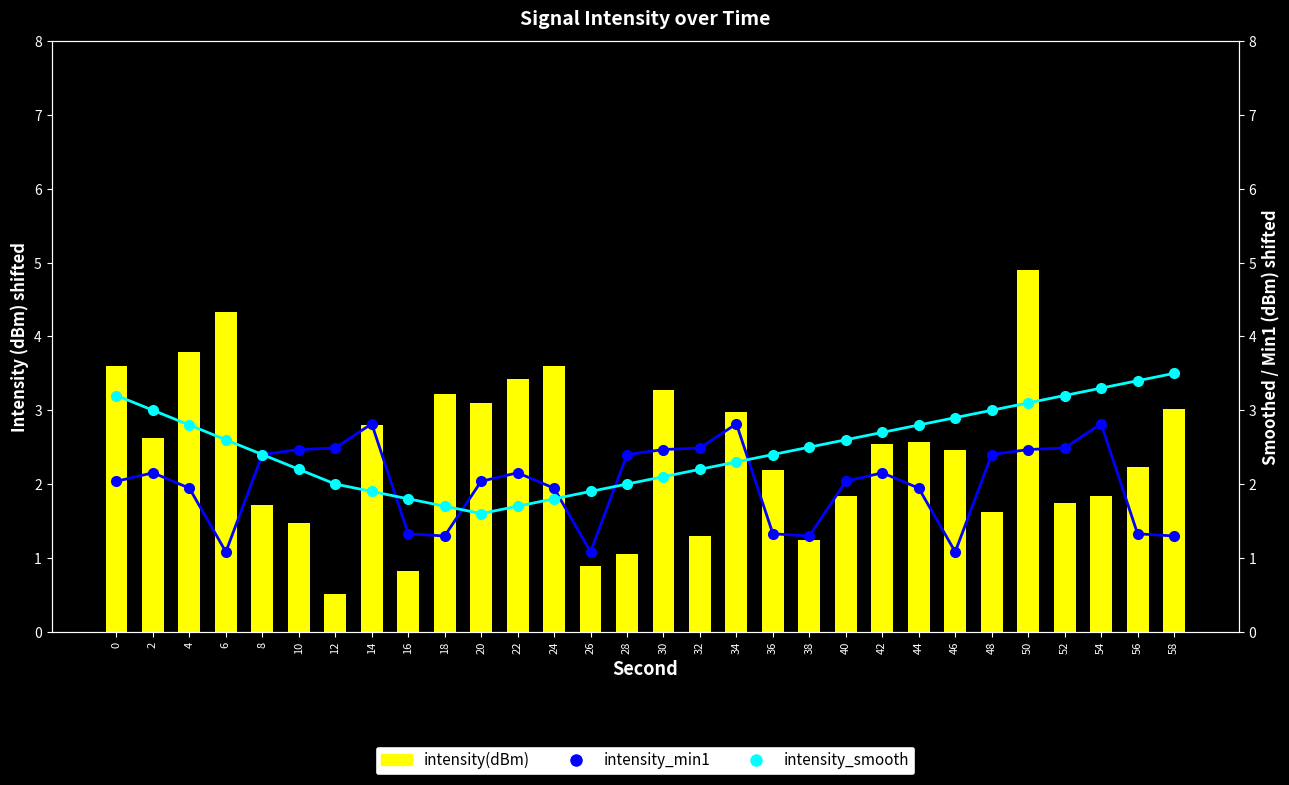

How many data points in intensity(dBm) are less than 2?

12